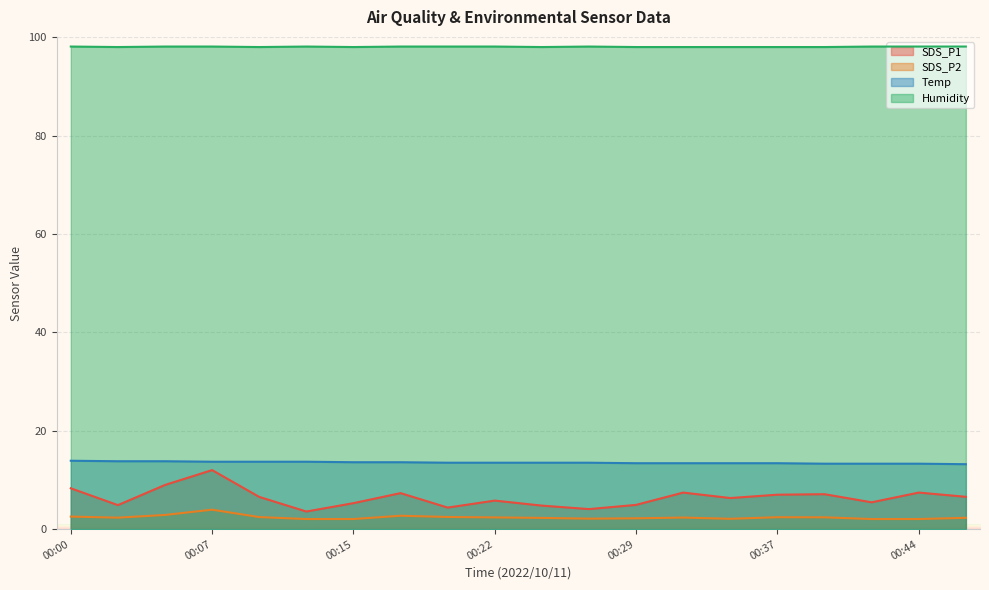

What is the difference between the second highest and second lowest values in the SDS_P2 series?

0.8